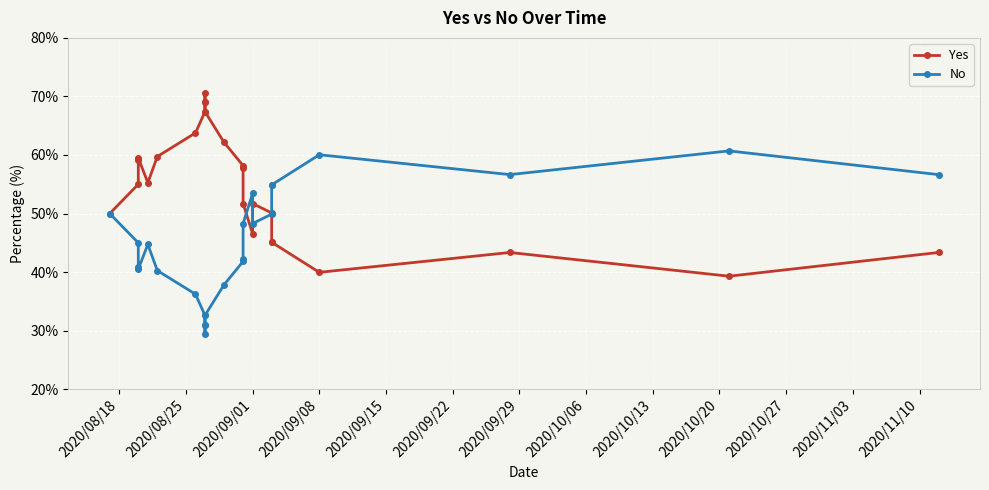

Is it true that Yes equals 19.7 at 2020/09/01?

False